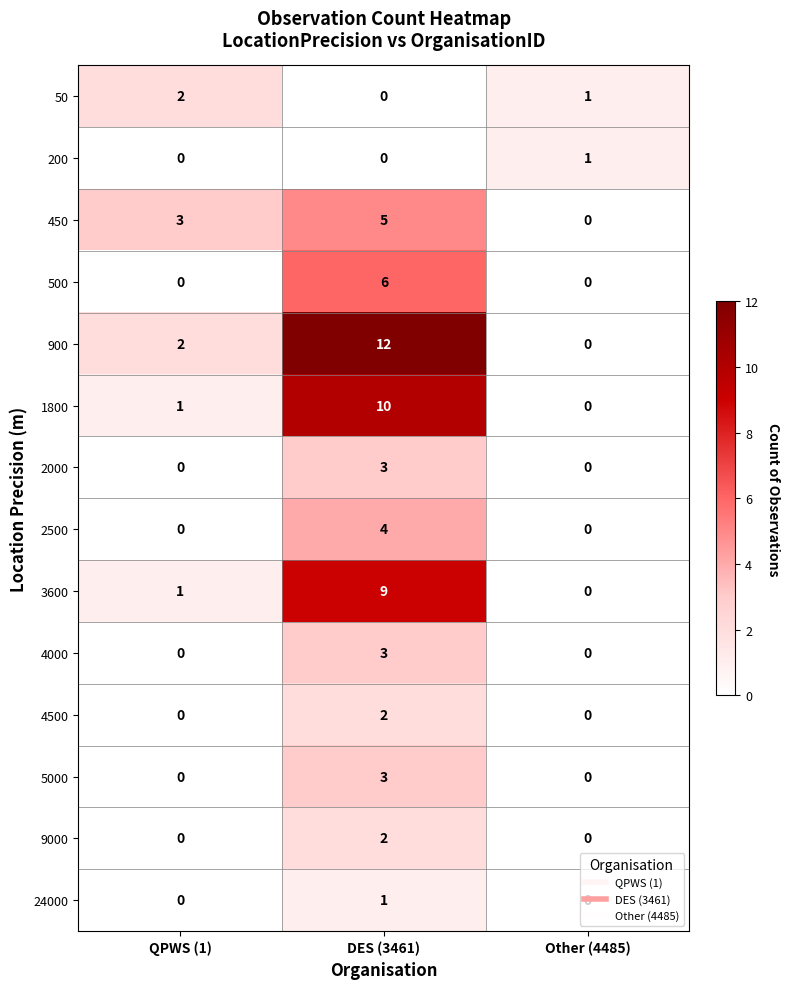

The value of 450 at QPWS (1) is 3. True or false?

True